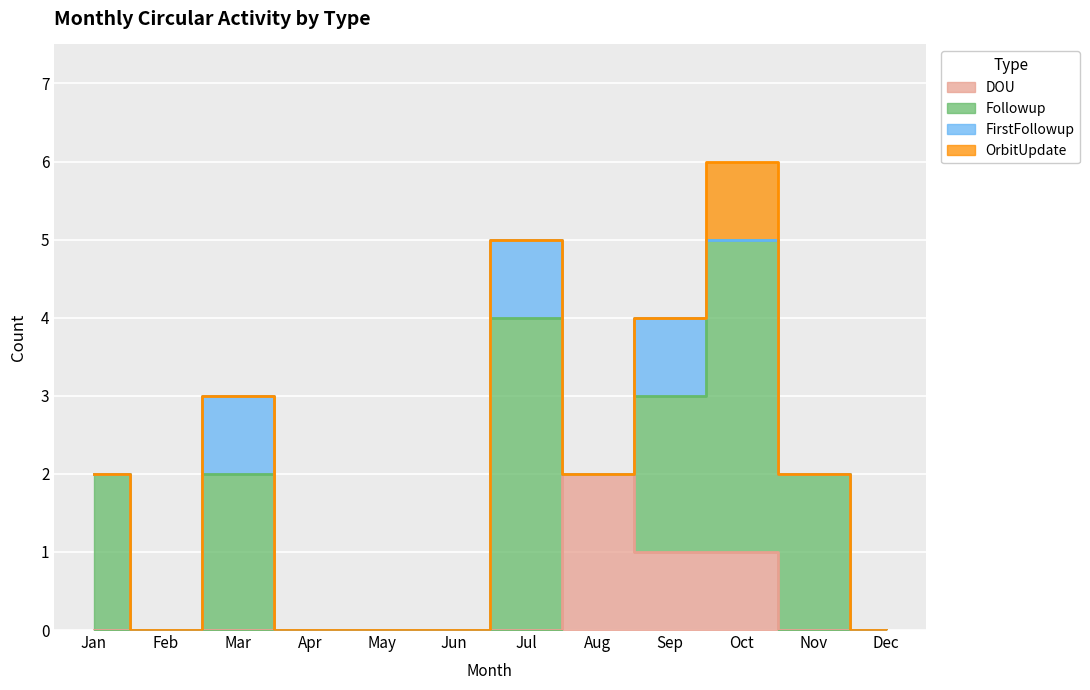

List the labels in order of FirstFollowup value, largest first.

Mar, Jul, Sep, Jan, Feb, Apr, May, Jun, Aug, Oct, Nov, Dec